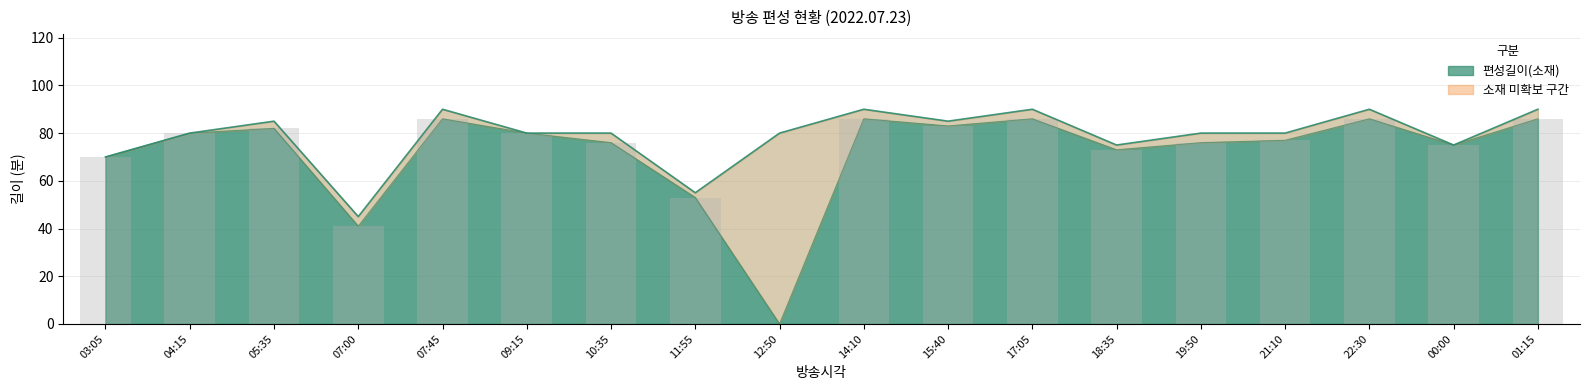

What is the label of the 6th bar from the right?

18:35